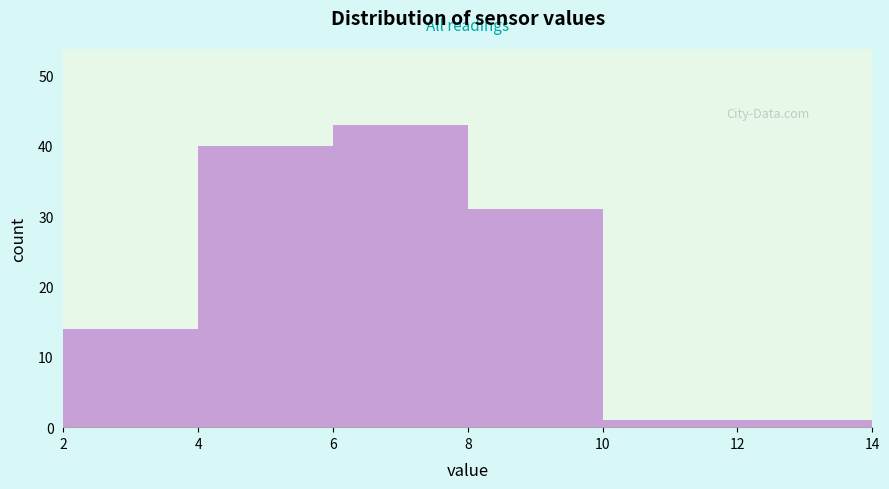

Reading left to right, list every bar in this chart as the range it spans on the x-axis followed by its height. The values are not printed on the chart, so give them approximately, as read against the axis.

2 to 4: 14
4 to 6: 40
6 to 8: 43
8 to 10: 31
10 to 12: 1
12 to 14: 1